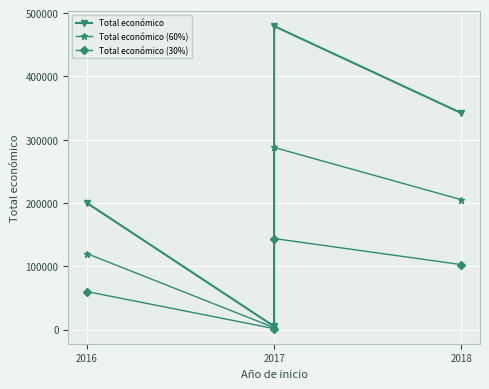

What is the difference between the highest and lowest values at 2018?

239482.6